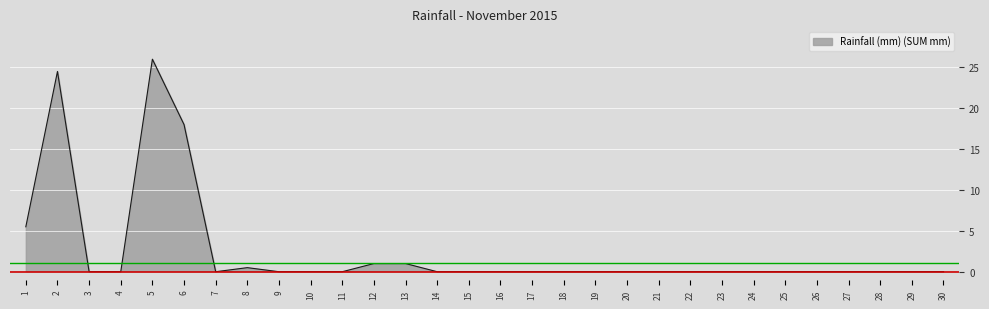

How many categories are shown in the chart?

30